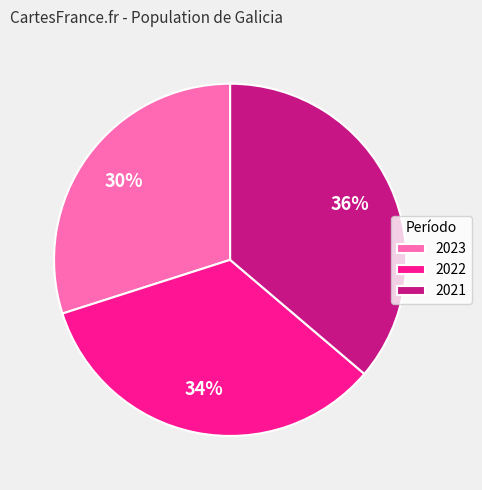

The 2021 slice represents 36% of the pie. True or false?

True